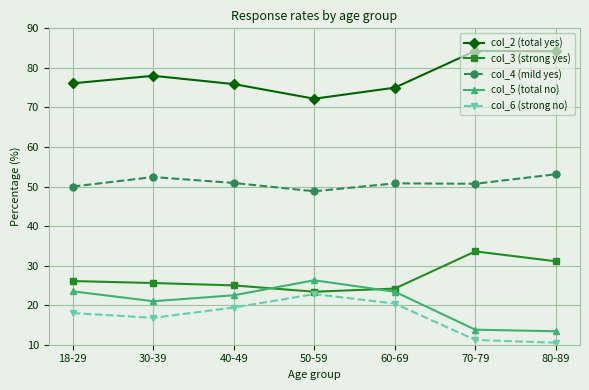

The col_5 (total no) series shows 24.5 at 70-79. True or false?

False